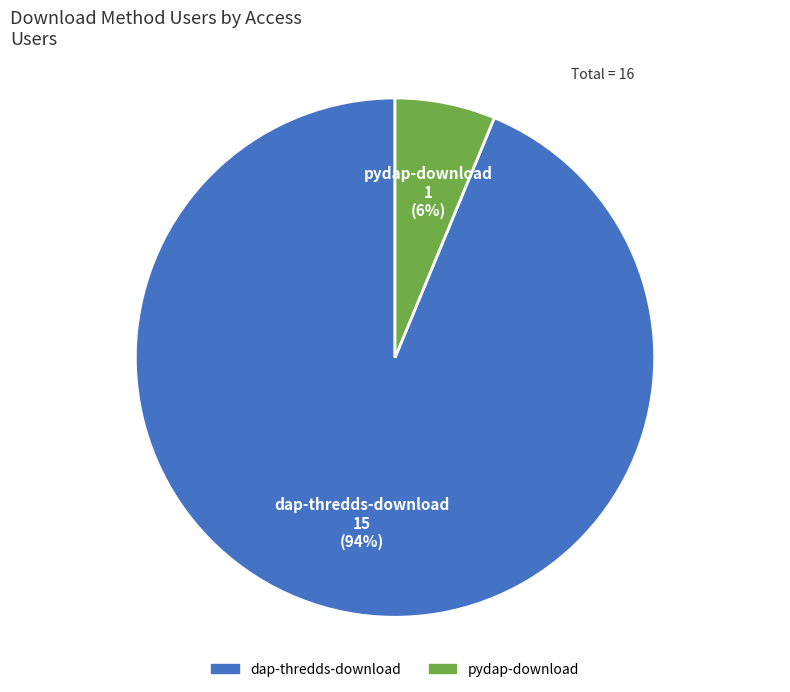

Is there any slice that represents more than half of the pie?

Yes